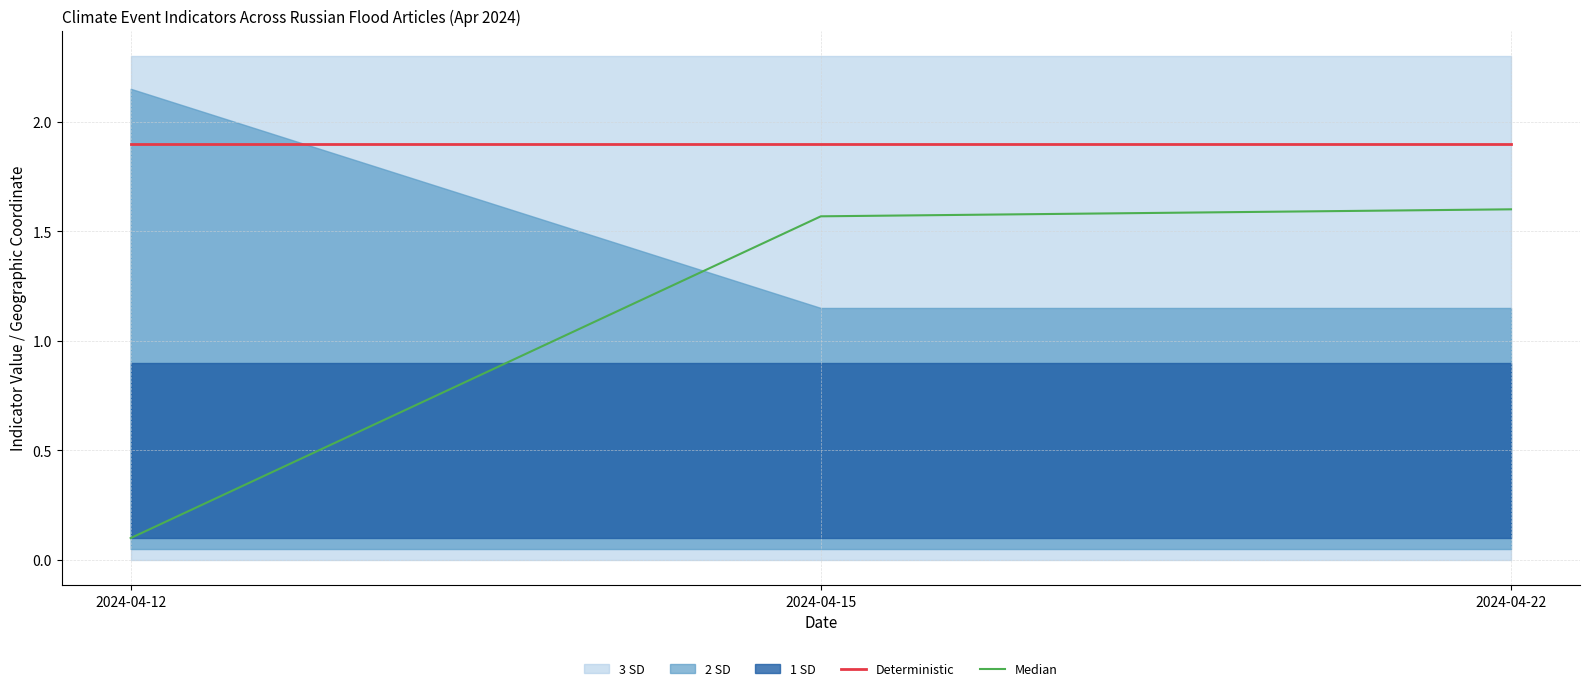

What is the approximate value of Median at 2024-04-15?

1.6